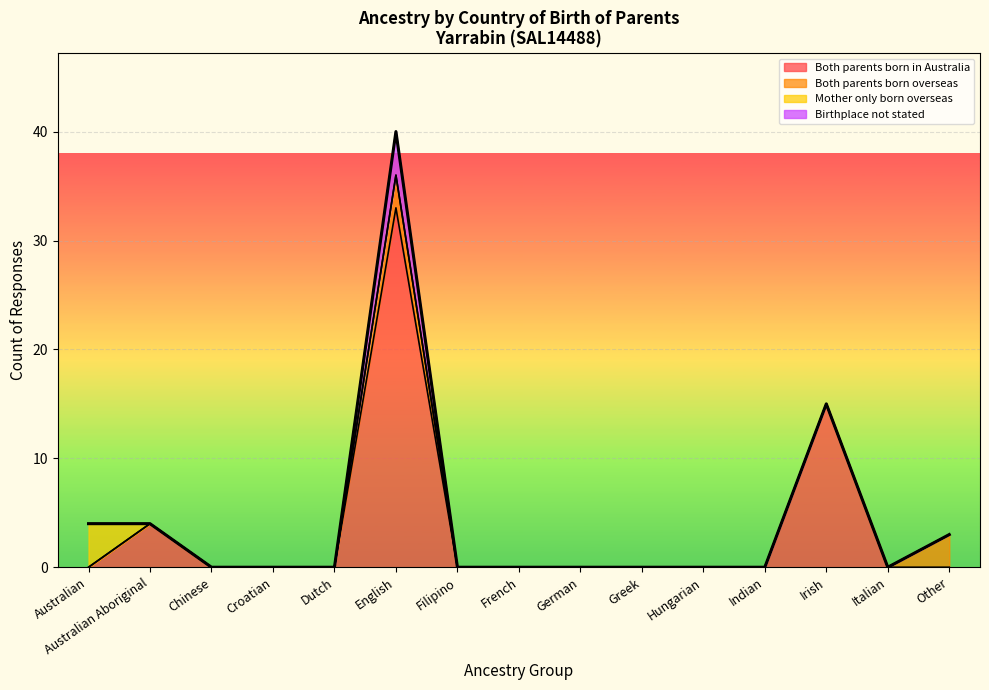

What is the label of the 14th point from the right?

Australian Aboriginal